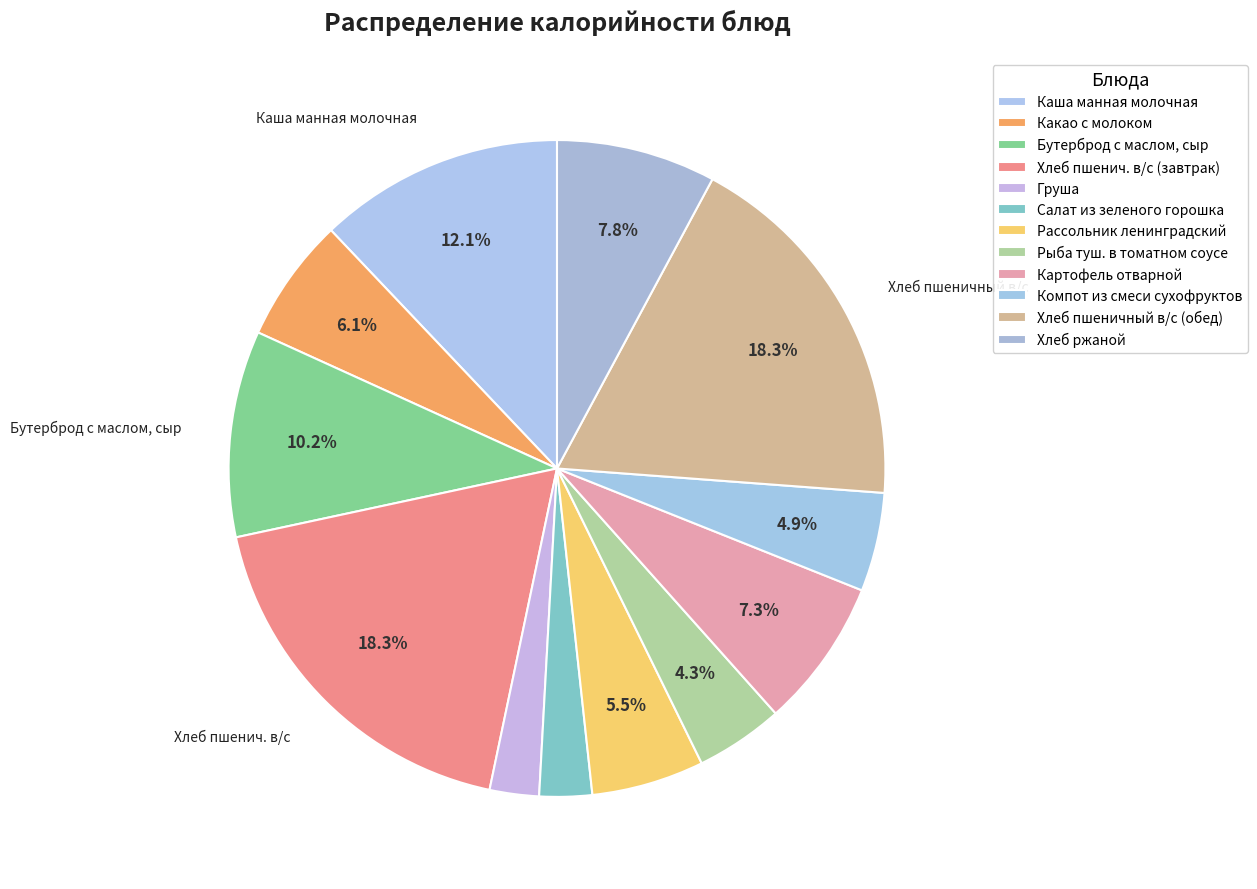

Is there any slice that represents more than half of the pie?

No